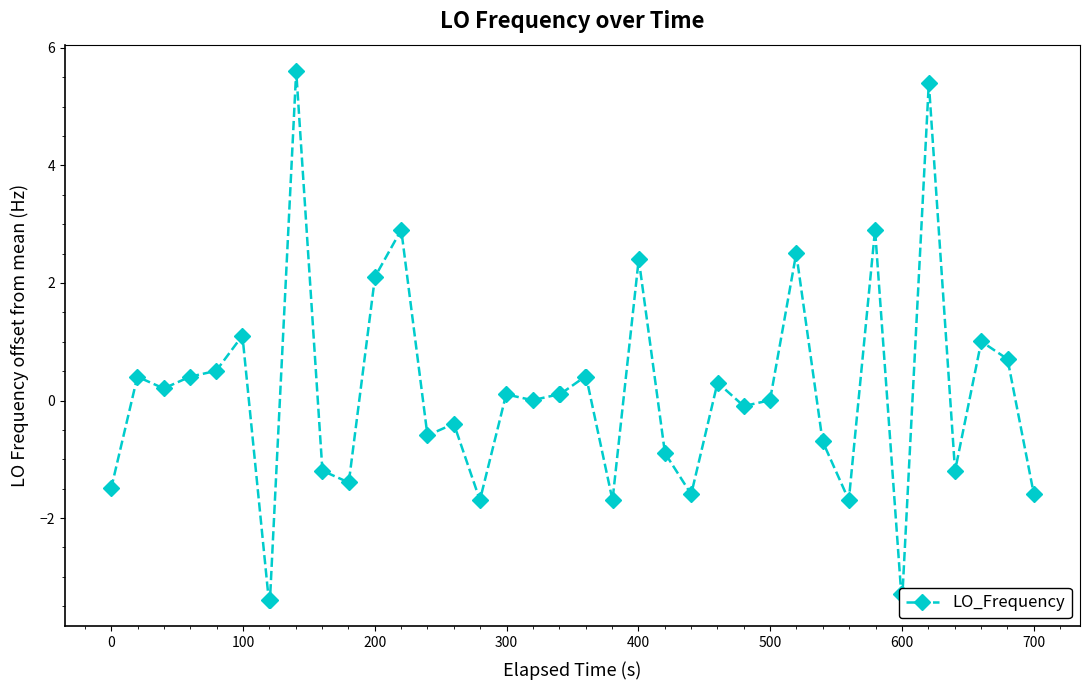

True or false: there are more than 0 points higher than both neighbors.

True